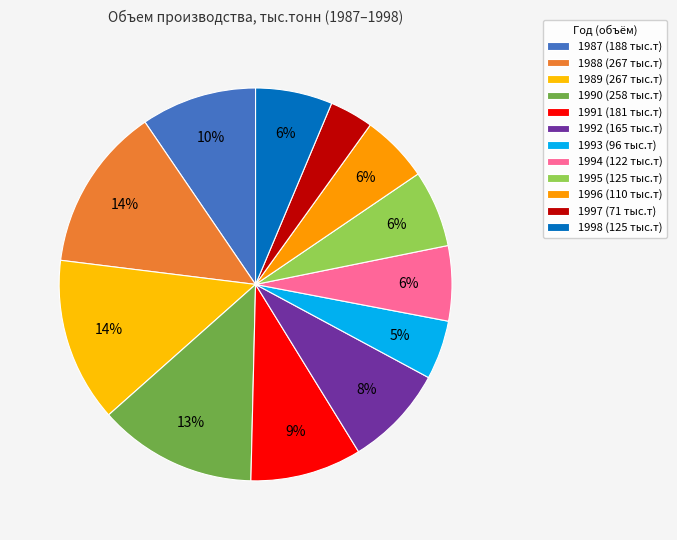

Is 1992 the majority of the pie?

No